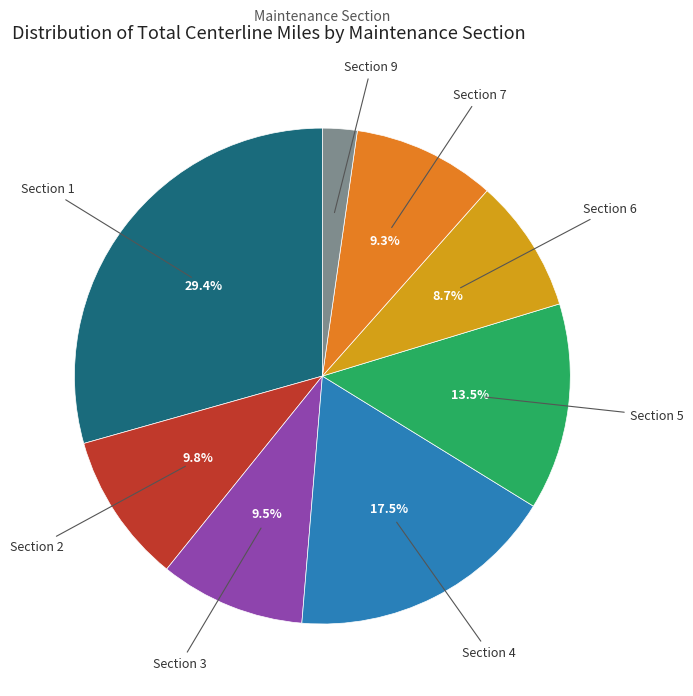

Does any single category account for the majority?

No